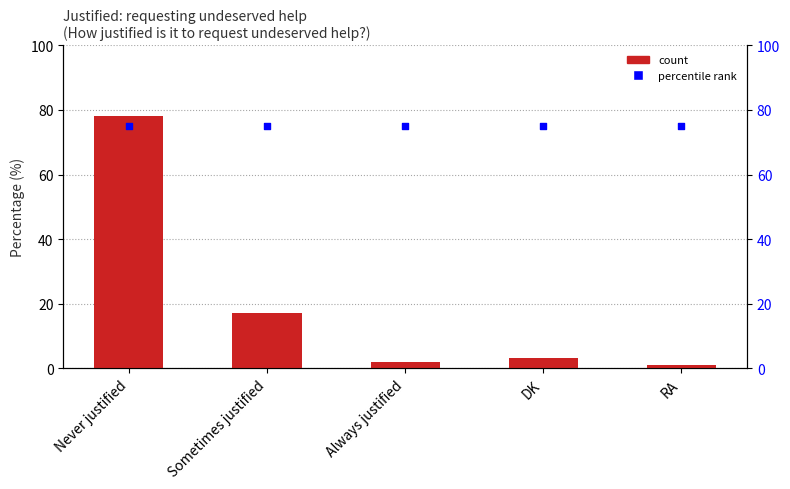

What is the total value across all series at Never justified?

153